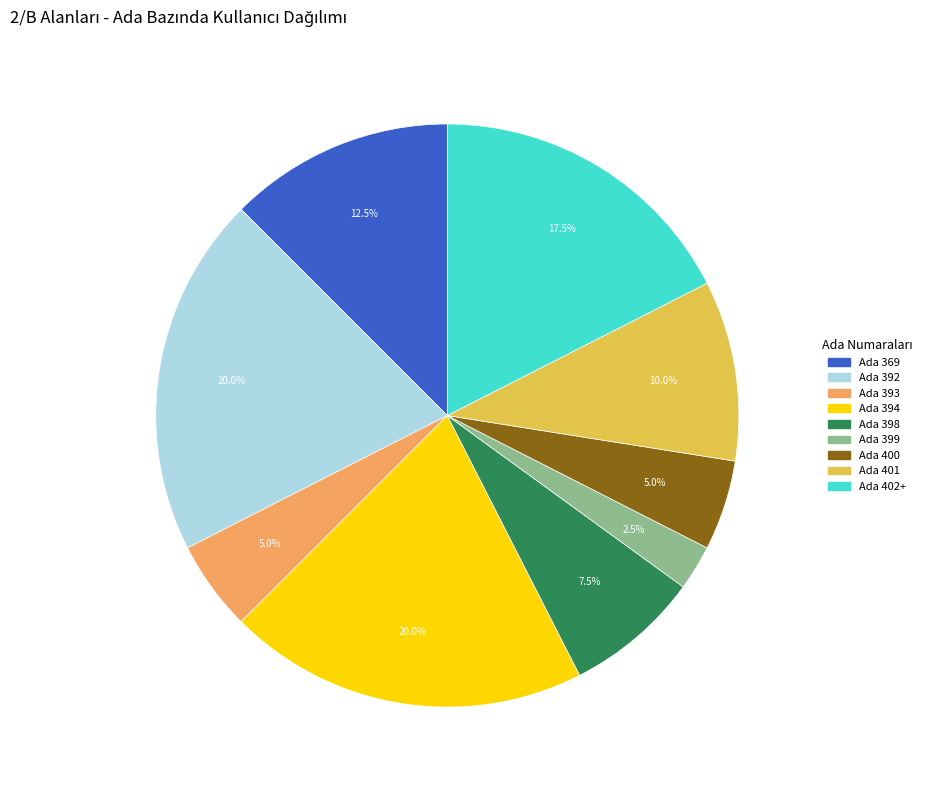

True or false: Ada 394 accounts for 26% of the total.

False